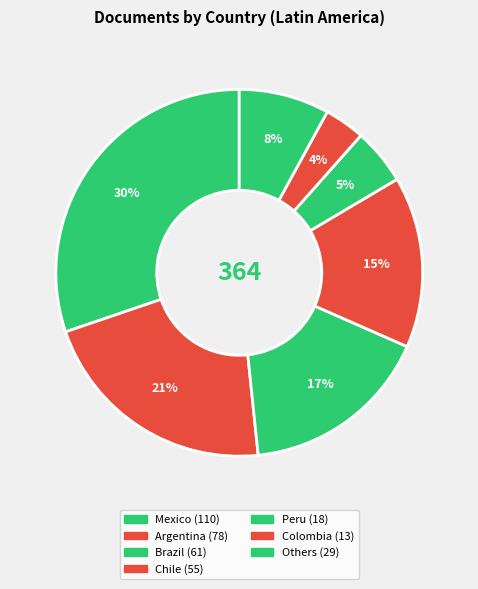

How many slices are in this pie chart?

7